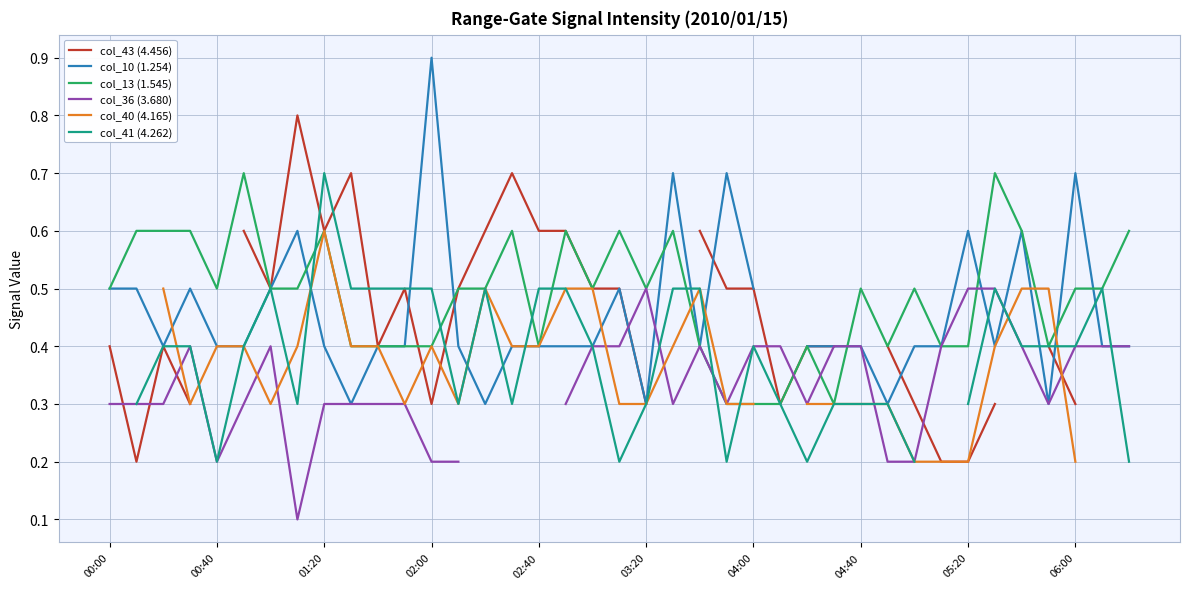

Is it true that col_13 (1.545) equals 0.4 at 05:20?

True